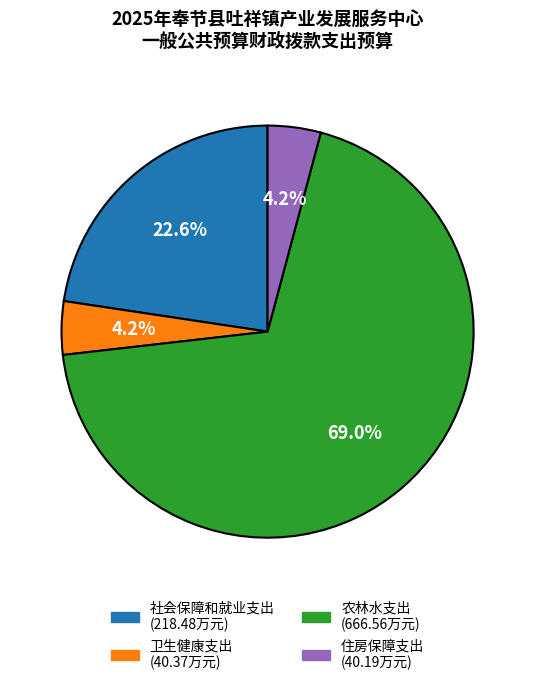

What percentage is the 住房保障支出 slice, to the nearest percent?

4%